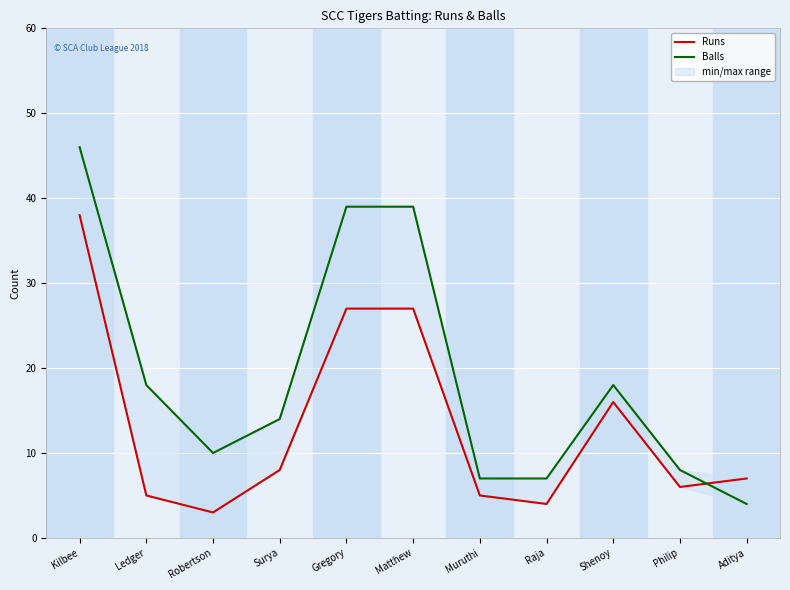

How many intersections are there between Runs and Balls?

1